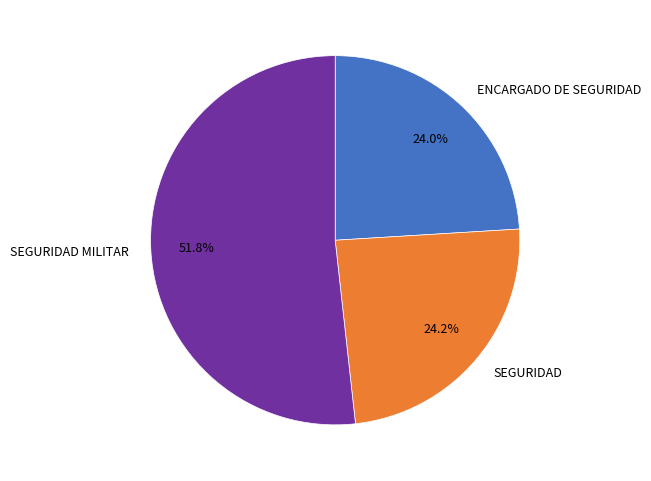

To the nearest percent, what is the average slice percentage?

33%